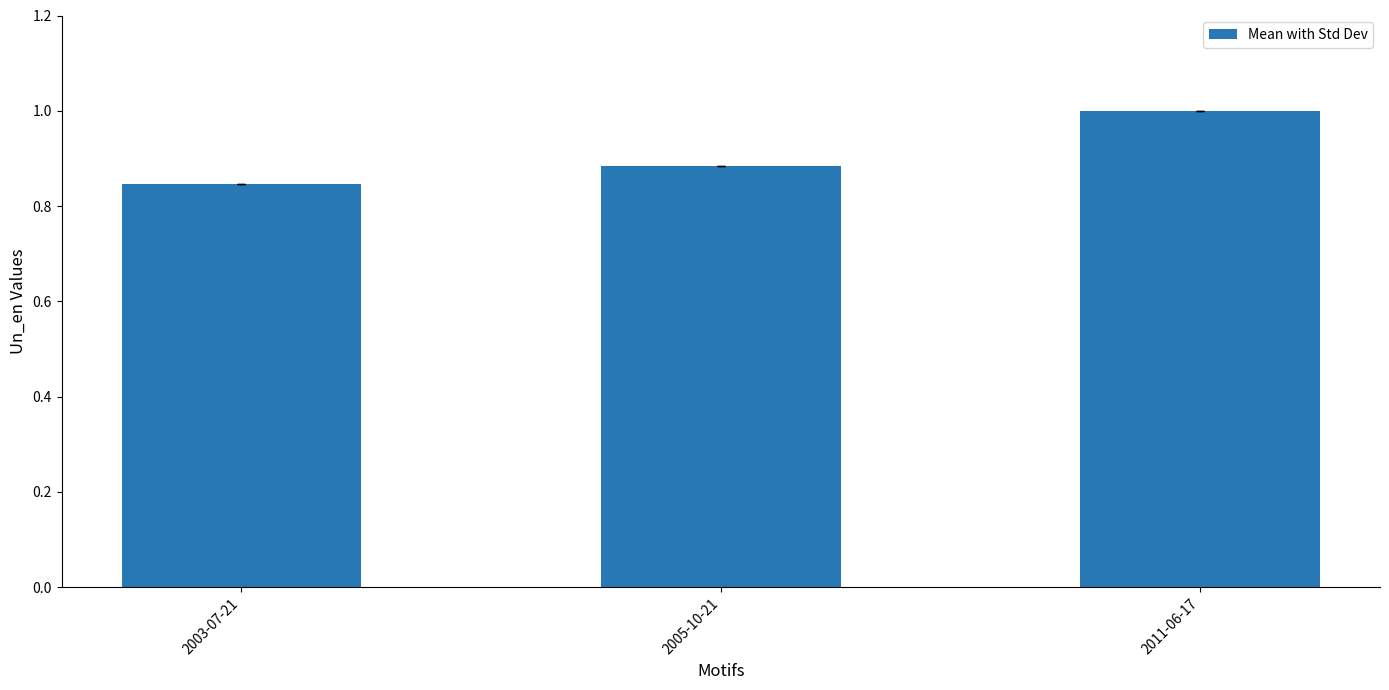

What position from the left is 2011-06-17?

3